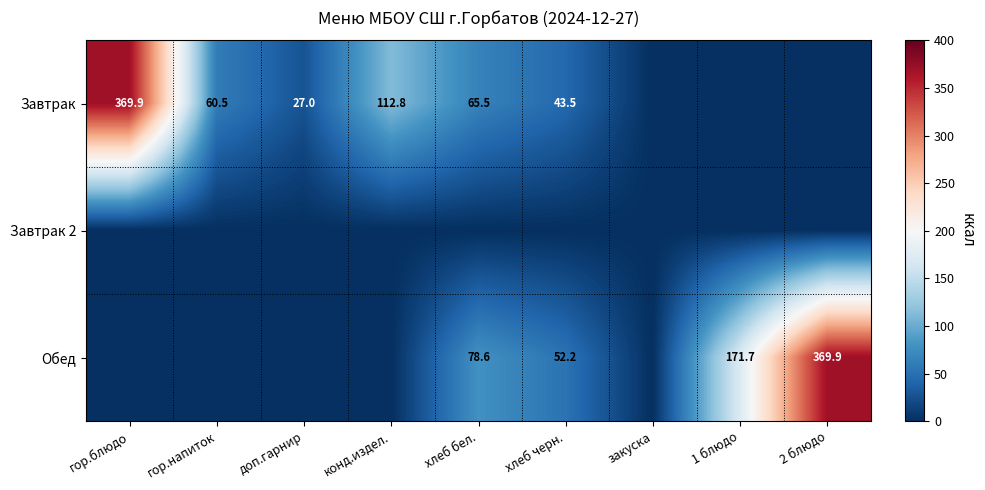

The value of Обед at хлеб бел. is 30.1. True or false?

False